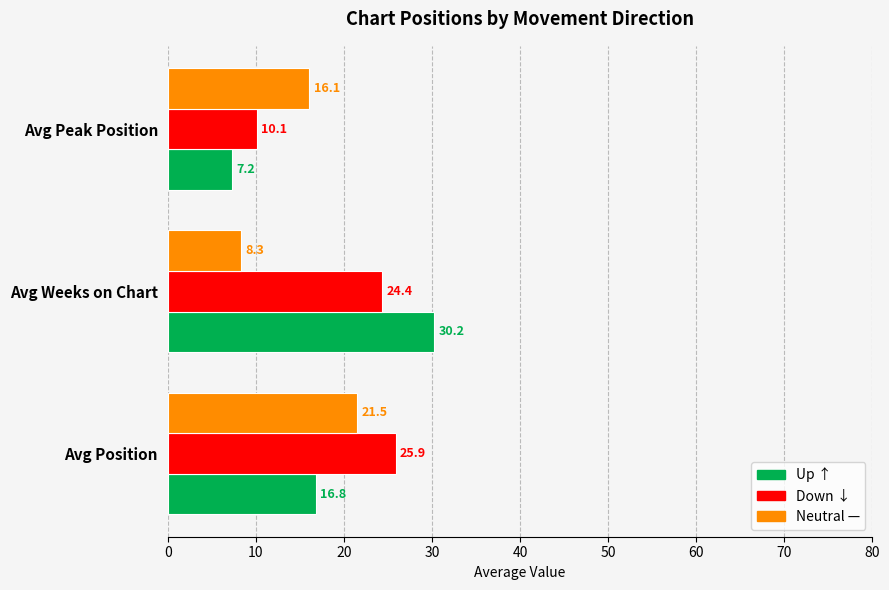

What value does the Neutral — series have at Avg Position?

21.5